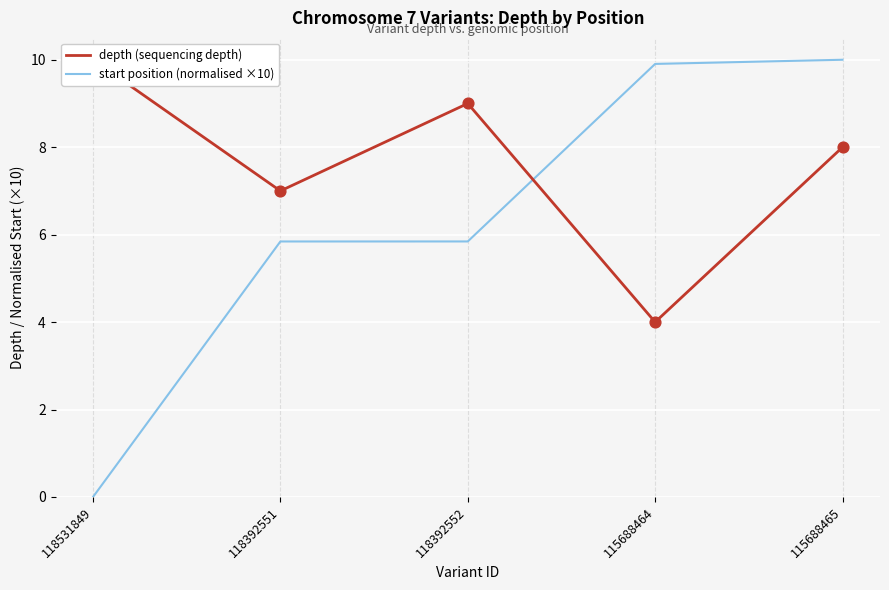

Which series has the largest Y range (max minus min)?

start position (normalised ×10)